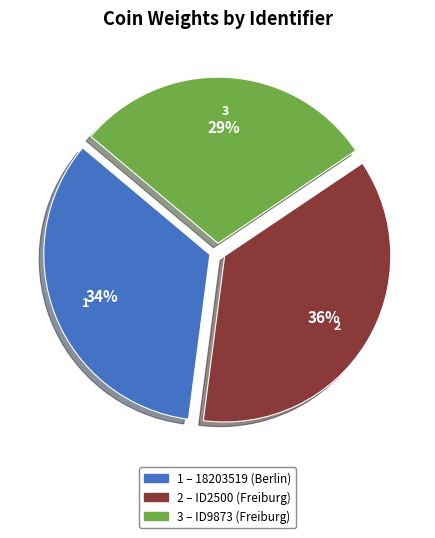

Is there any slice that represents more than half of the pie?

No